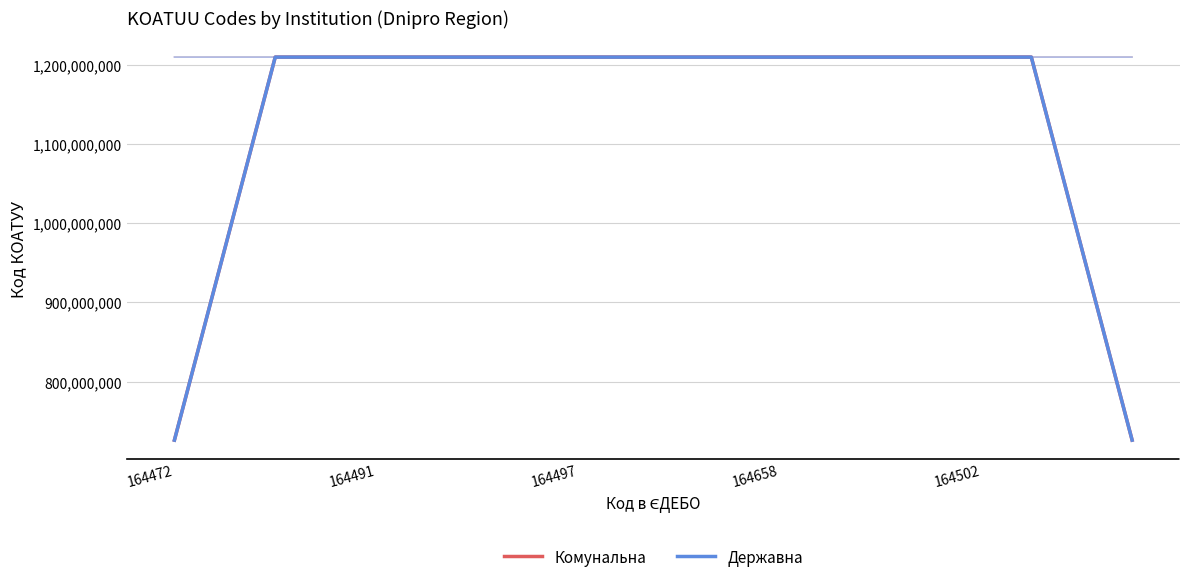

Rank the series at 164472 from lowest to highest value.

Державна, Комунальна